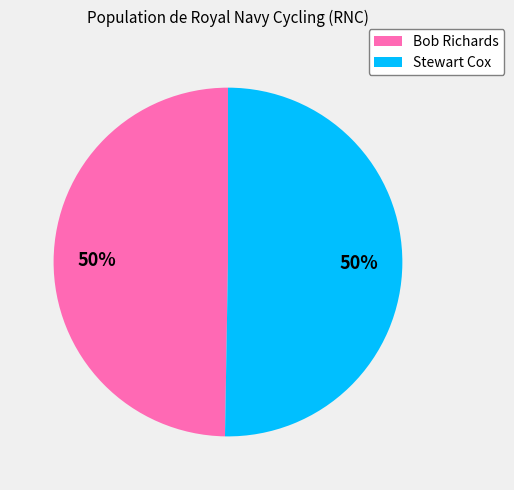

To the nearest percent, what percentage of the pie is Bob Richards?

50%